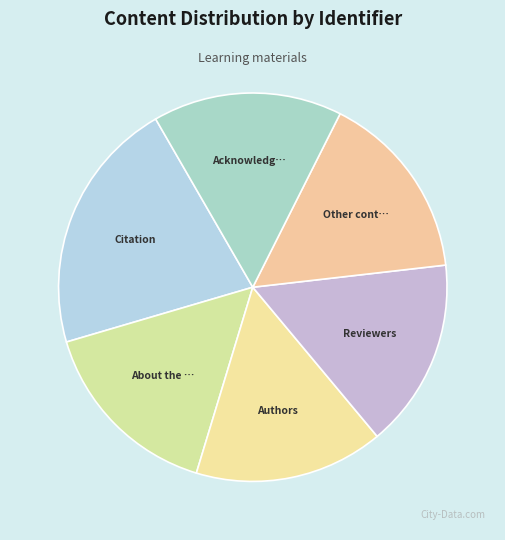

To the nearest percent, what is the difference between the largest and smallest slice percentages?

5%